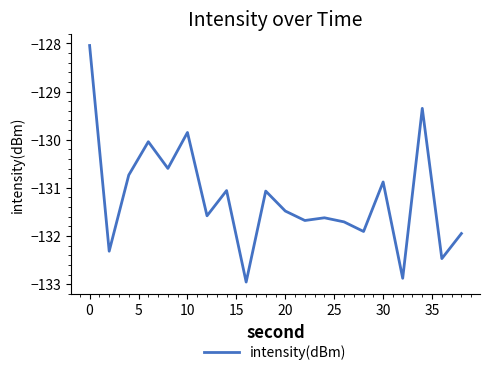

Reading right to left, what are all the values shown in this chart?

-131.9	-132.5	-129.3	-132.9	-130.9	-131.9	-131.7	-131.6	-131.7	-131.5	-131.1	-133.0	-131.1	-131.6	-129.8	-130.6	-130.0	-130.7	-132.3	-128.0